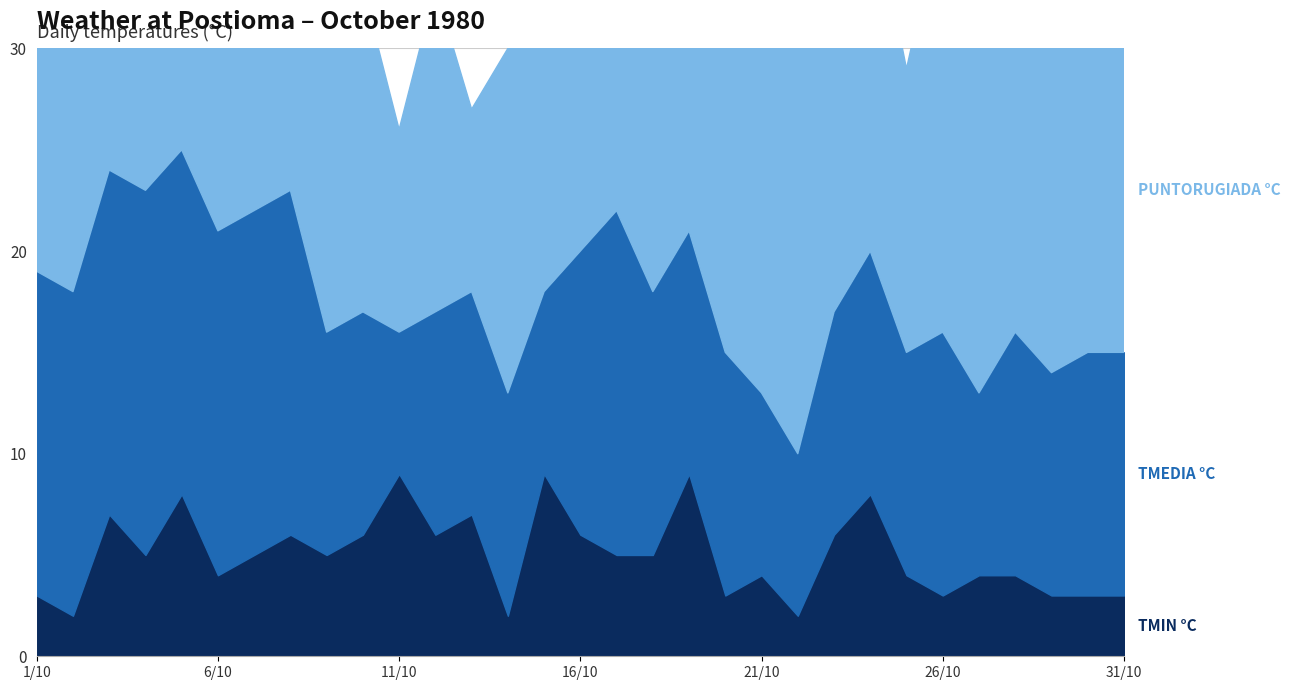

Which label corresponds to the largest value in the chart?

3/10